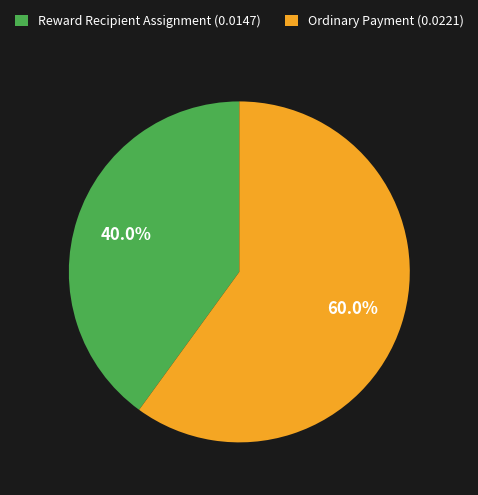

What is the smallest slice in the pie chart?

Reward Recipient Assignment